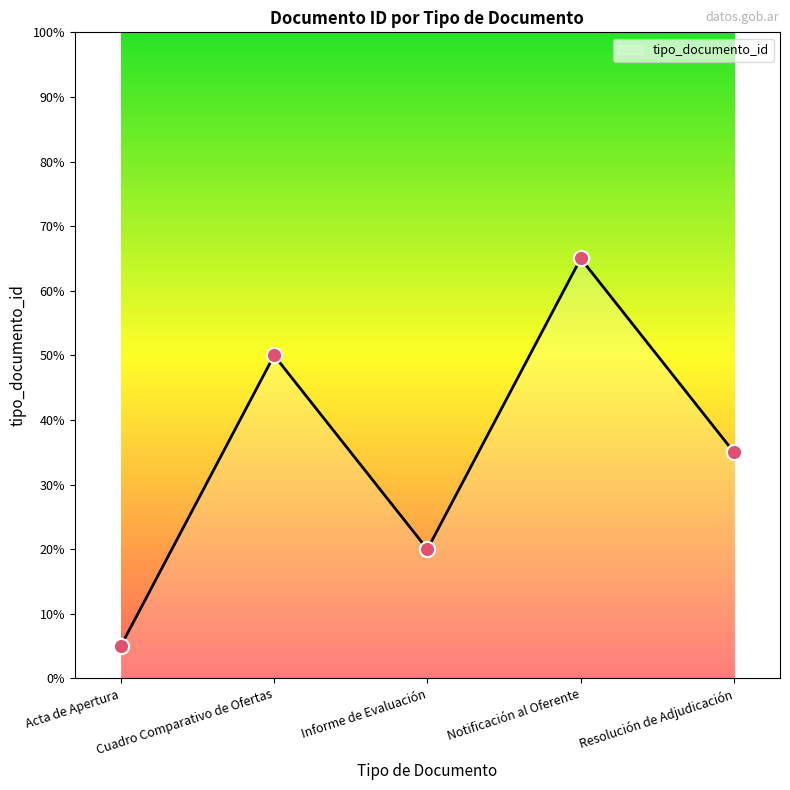

What is the change in value from Acta de Apertura to Cuadro Comparativo de Ofertas?

+45